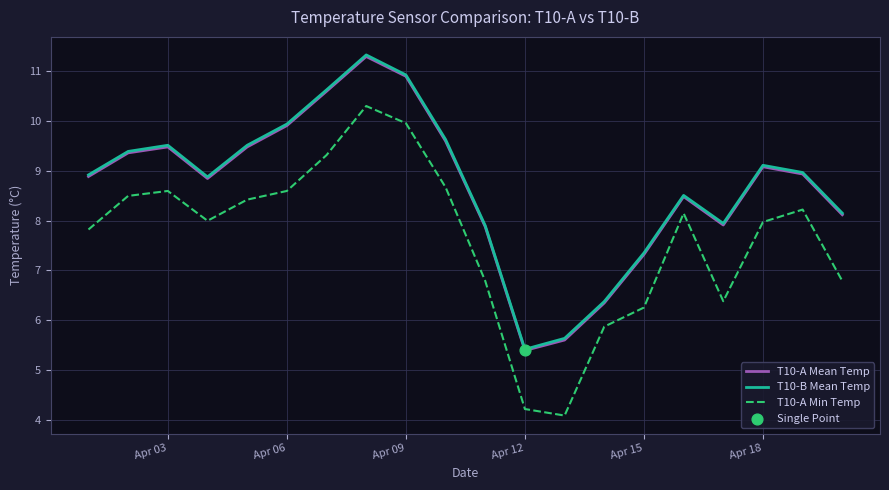

Which series has the largest range (max minus min)?

T10-A Min Temp